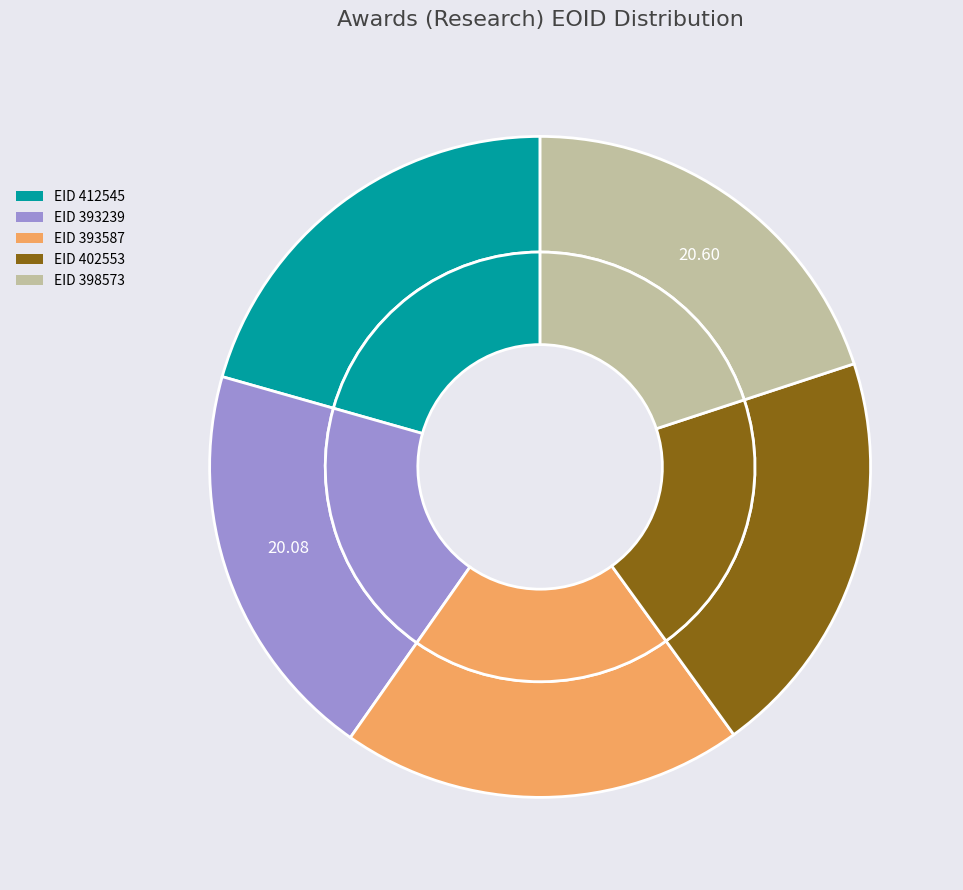

To the nearest percent, what is the combined percentage of 398573 and 402553?

40%